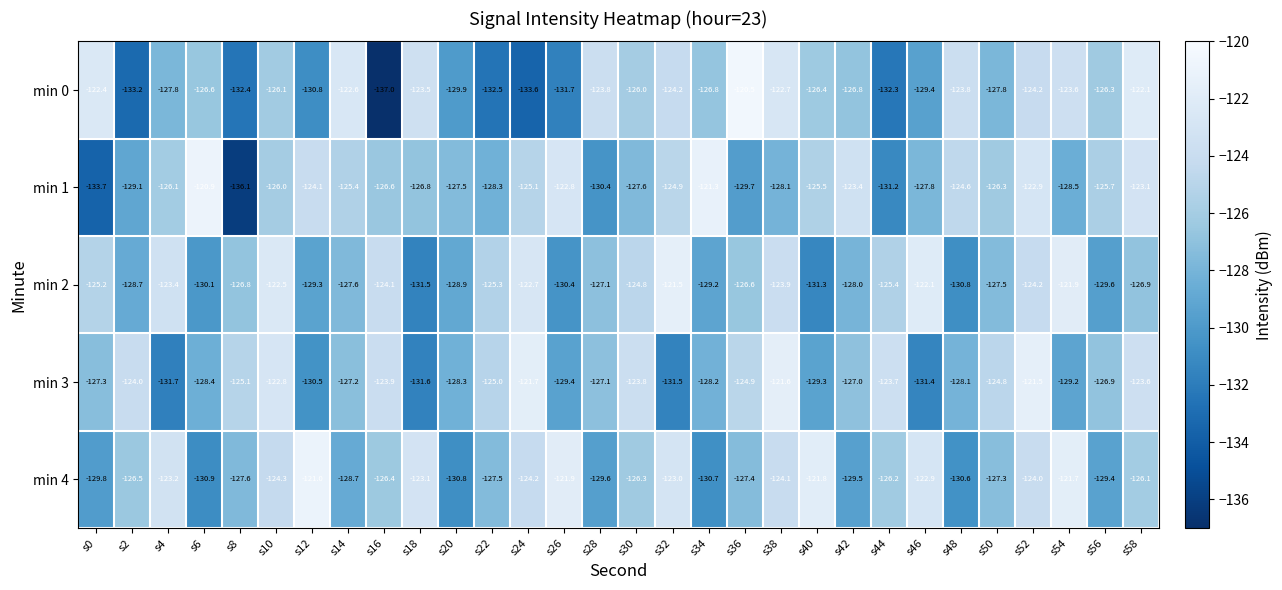

Which label corresponds to the largest value in the chart?

s36